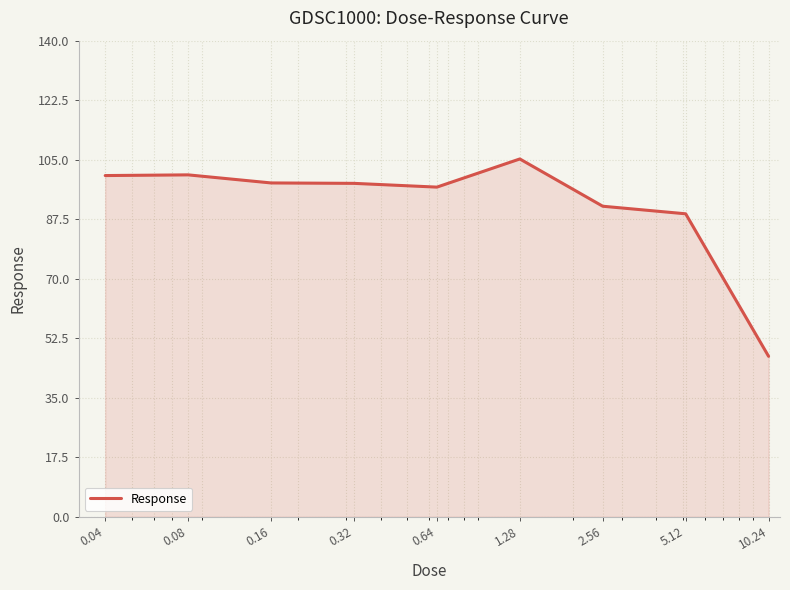

What is the greatest value displayed?

105.2